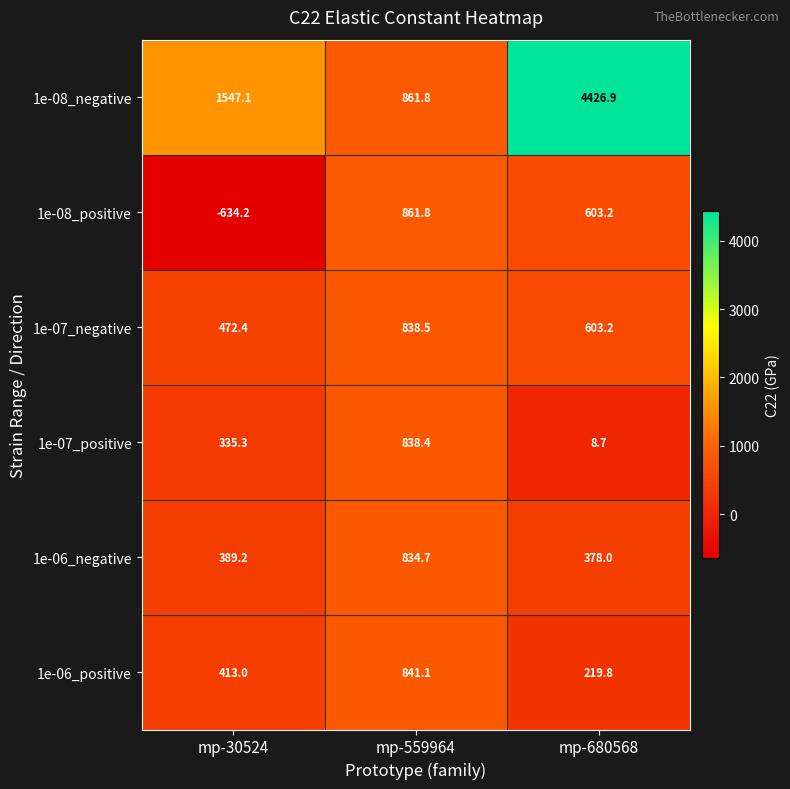

What is the sum of all 1e-06_negative values?

1601.9